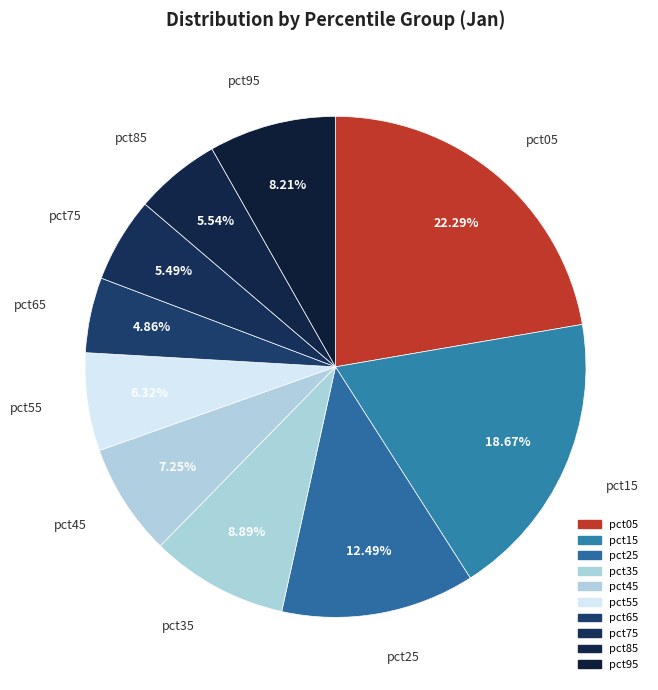

True or false: pct85 accounts for 15% of the total.

False